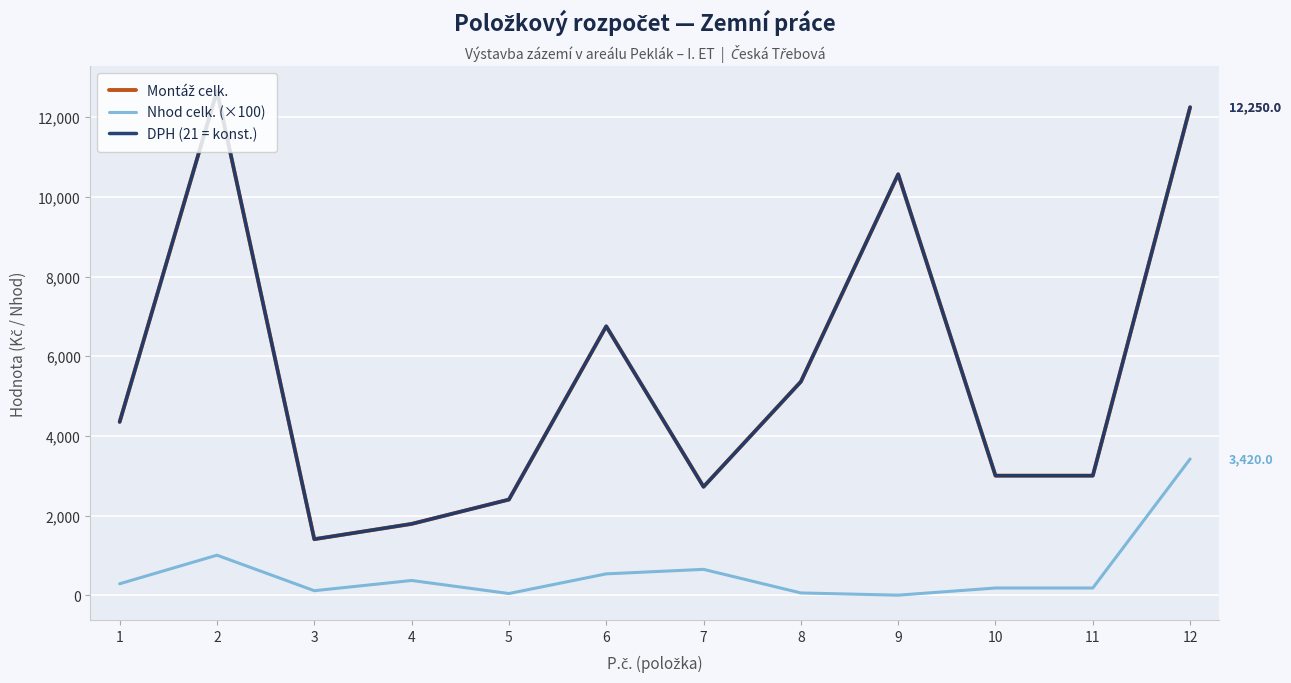

What is the difference between the Nhod celk. (×100) values at 1 and 10?

106.0